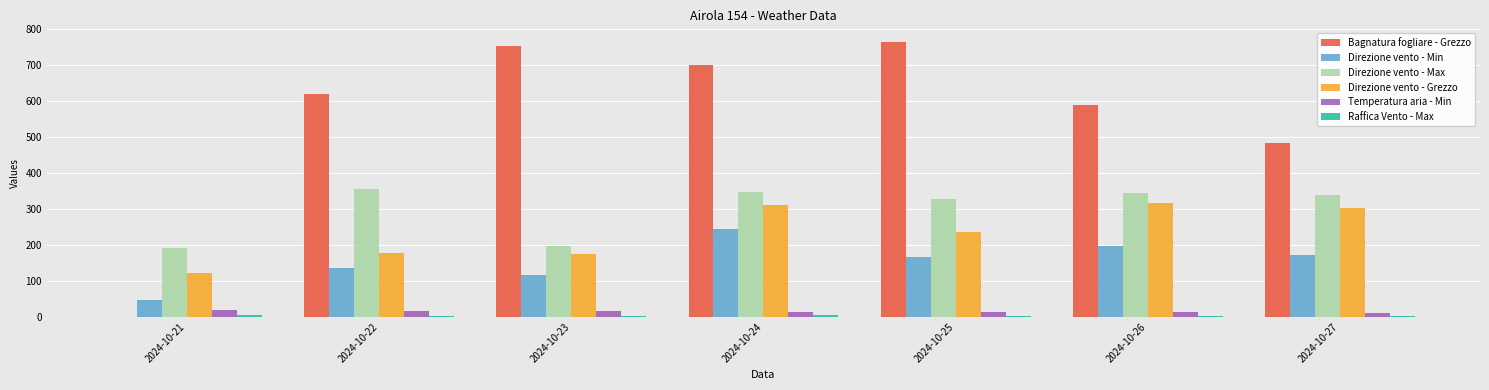

What is the spread (max minus min) of values at 2024-10-26?

586.9